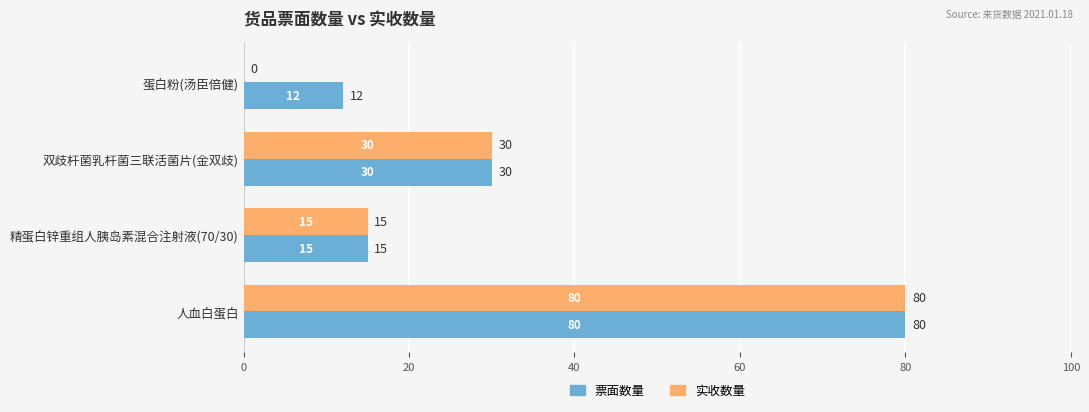

Is it true that 实收数量 equals 5 at 精蛋白锌重组人胰岛素混合注射液(70/30)?

False